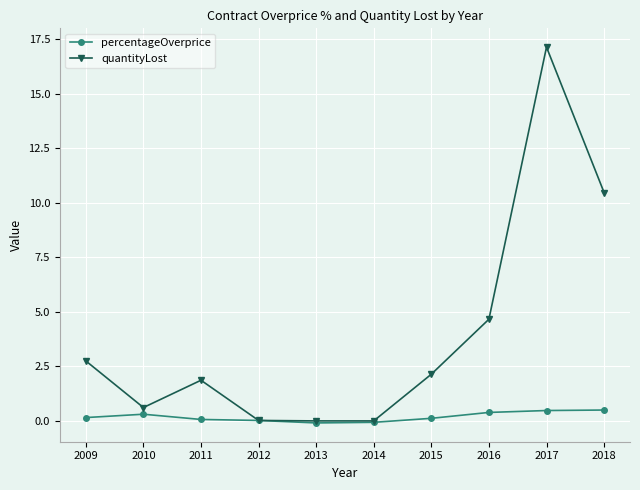

What are all the series names shown in the legend?

percentageOverprice, quantityLost